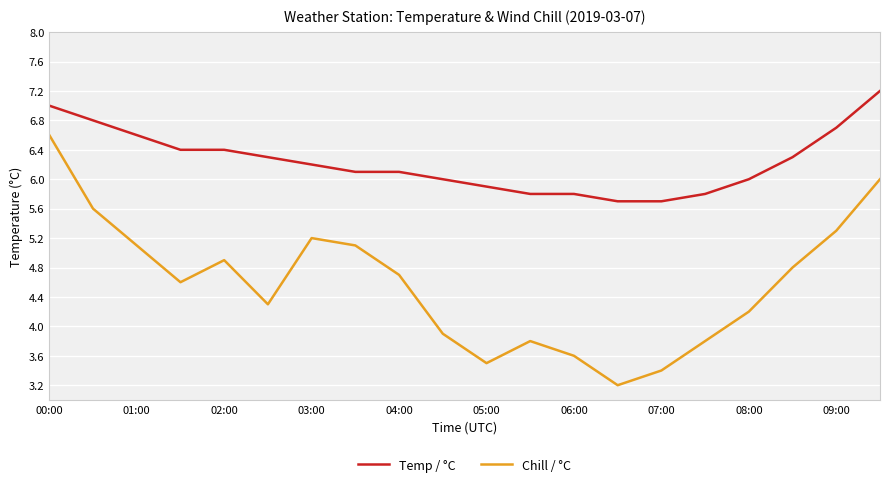

Rank the series by their maximum value, from lowest to highest.

Chill / °C, Temp / °C